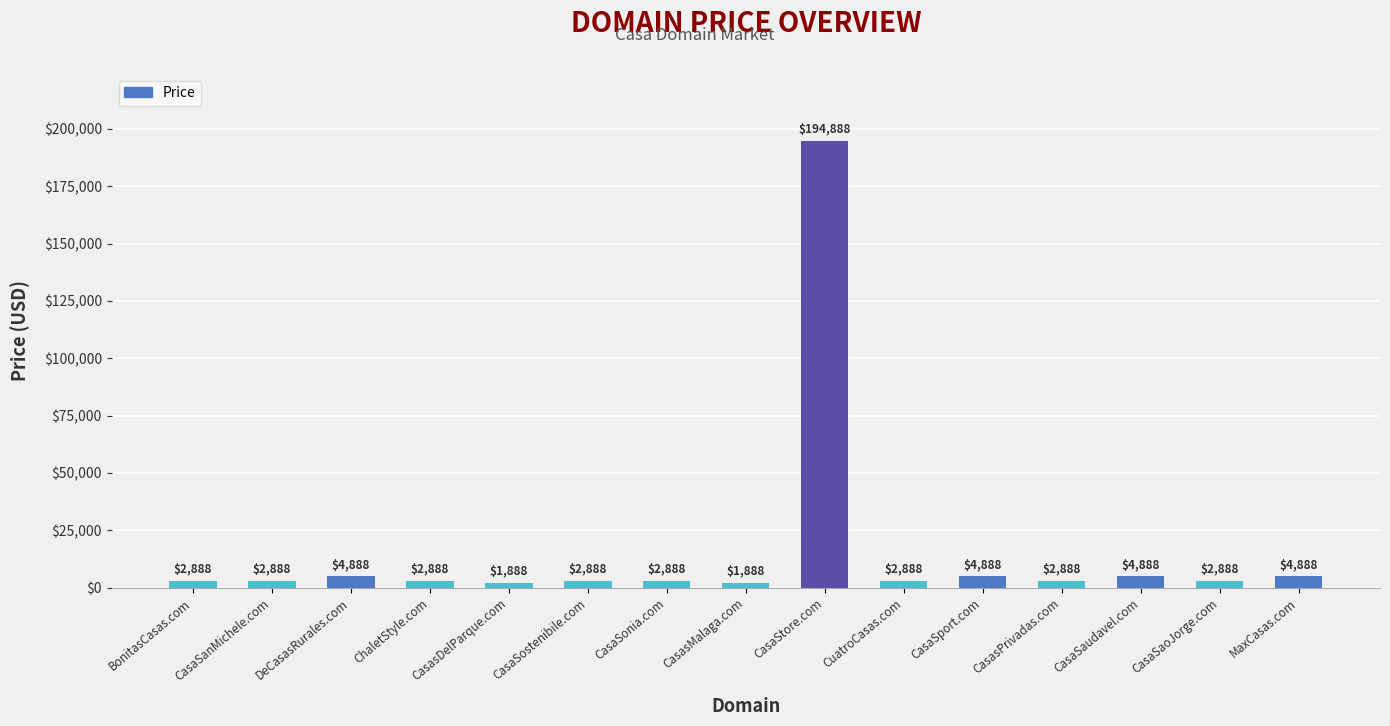

How many values are below 2888?

2